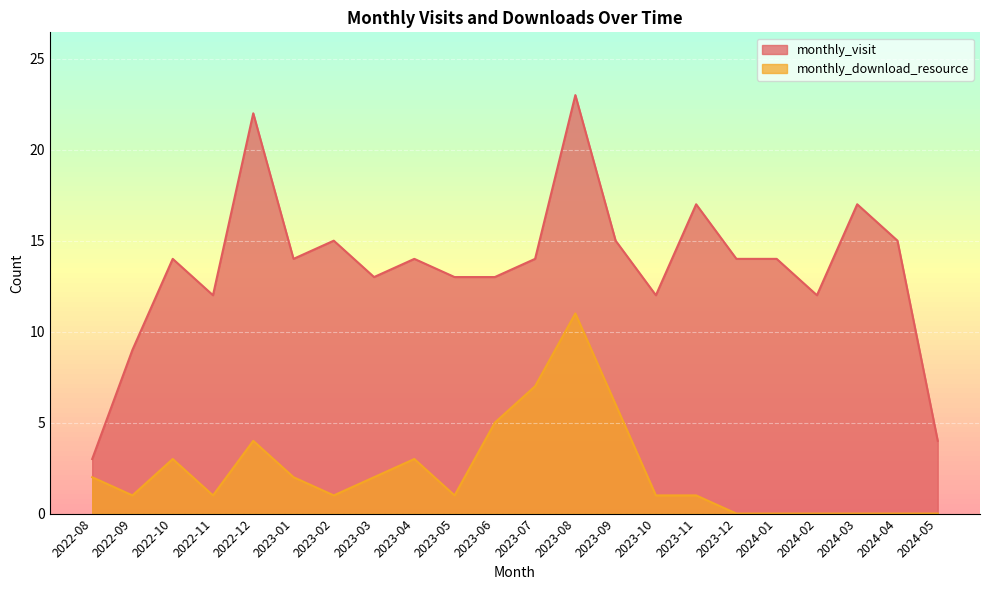

How many interior local valleys does the monthly_download_resource series have?

4